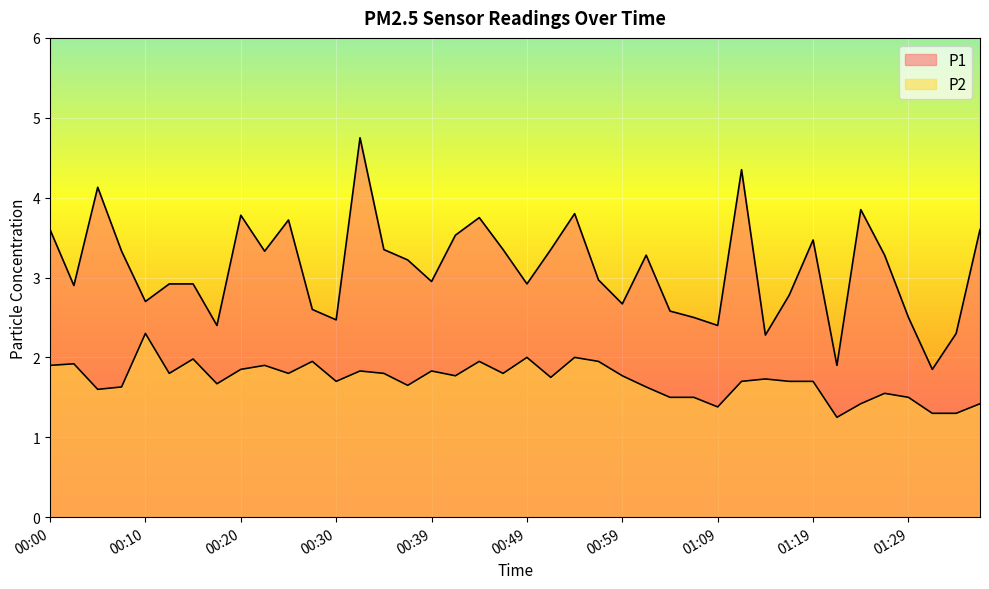

Which category has the highest value in the P1 series?

00:32